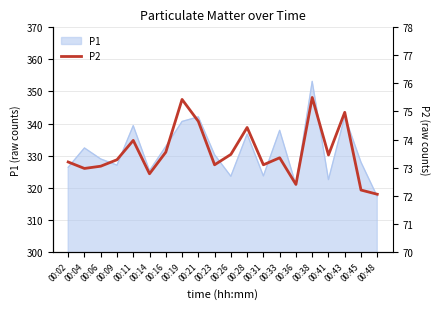

Which label corresponds to the largest value in the chart?

00:38